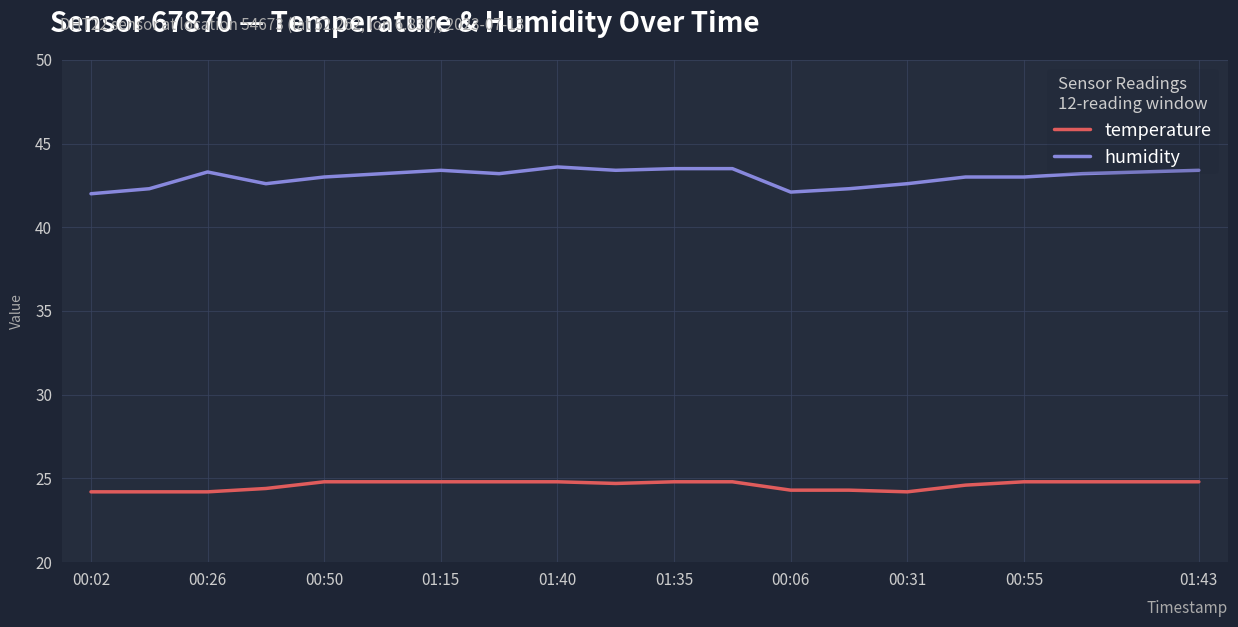

How many lines are shown in the chart?

2